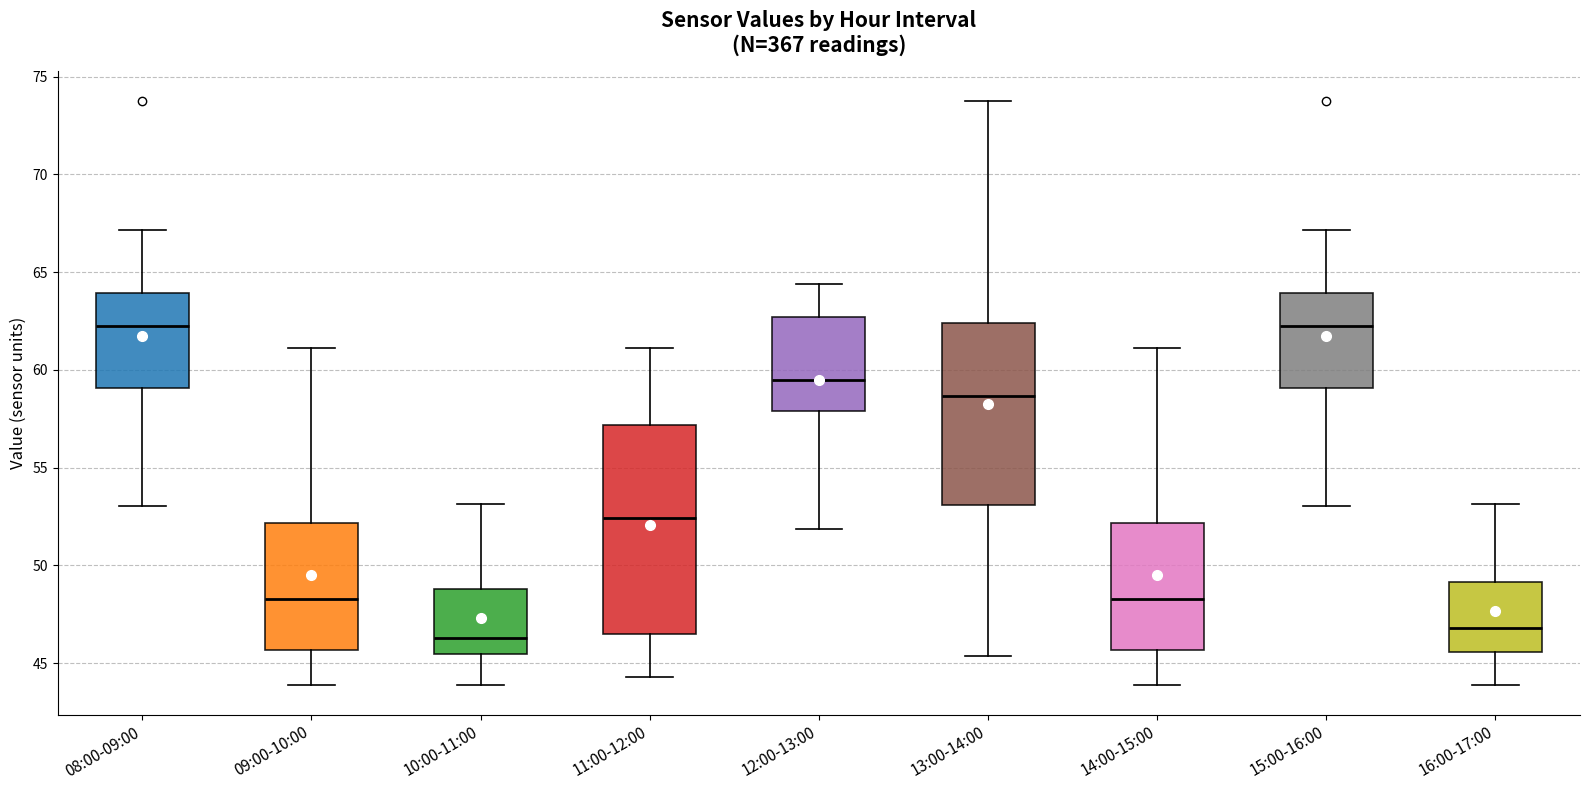

Reading left to right, transcribe this box plot: for each box, give where its median line is, the range the box spans, and where its two whiskers end, as read against the y-axis. The values are not printed on the chart, so give them approximately, as read against the axis.

08:00-09:00: median 62.5, box 59.0 to 64.0, whiskers 53.0 to 67.0
09:00-10:00: median 48.5, box 45.5 to 52.0, whiskers 44.0 to 61.0
10:00-11:00: median 46.5, box 45.5 to 49.0, whiskers 44.0 to 53.0
11:00-12:00: median 52.5, box 46.5 to 57.0, whiskers 44.5 to 61.0
12:00-13:00: median 59.5, box 58.0 to 62.5, whiskers 52.0 to 64.5
13:00-14:00: median 58.5, box 53.0 to 62.5, whiskers 45.5 to 74.0
14:00-15:00: median 48.5, box 45.5 to 52.0, whiskers 44.0 to 61.0
15:00-16:00: median 62.5, box 59.0 to 64.0, whiskers 53.0 to 67.0
16:00-17:00: median 47.0, box 45.5 to 49.0, whiskers 44.0 to 53.0